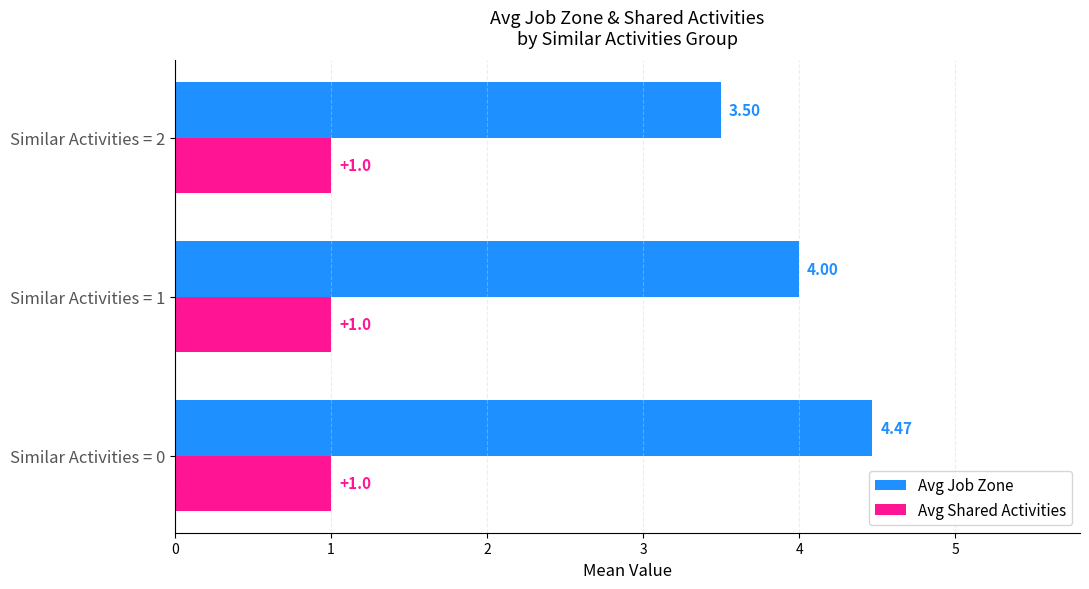

Which series has the largest total across all categories?

Avg Job Zone